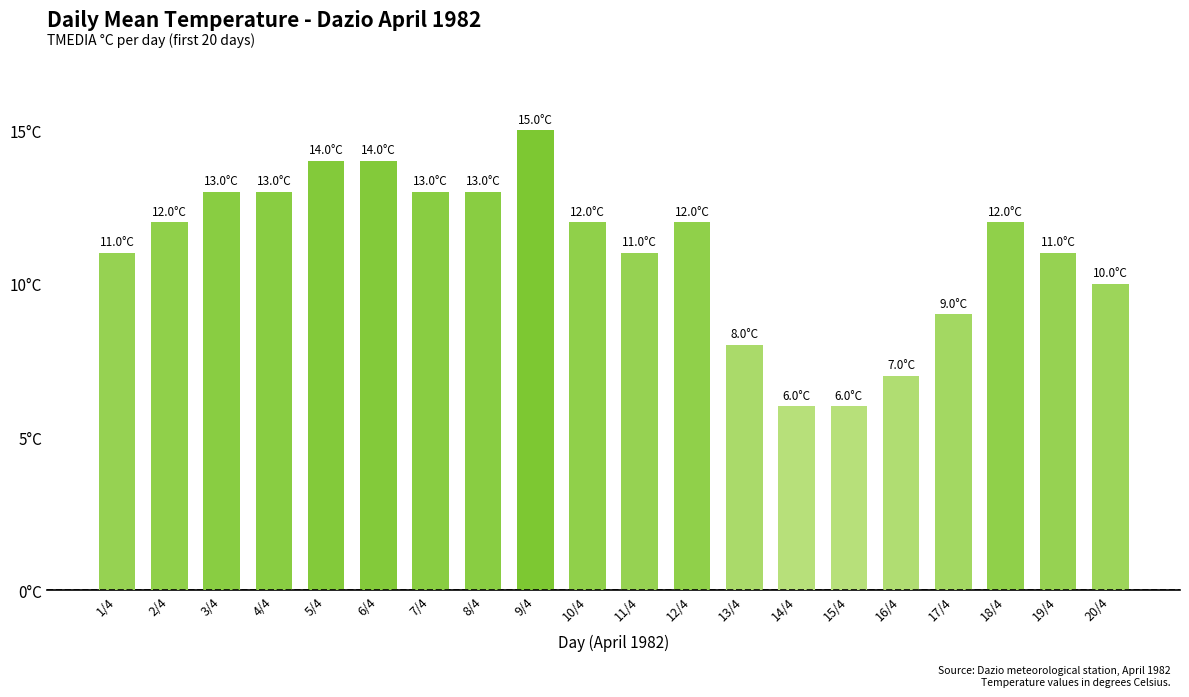

True or false: the data shows 9 at 6/4.

False